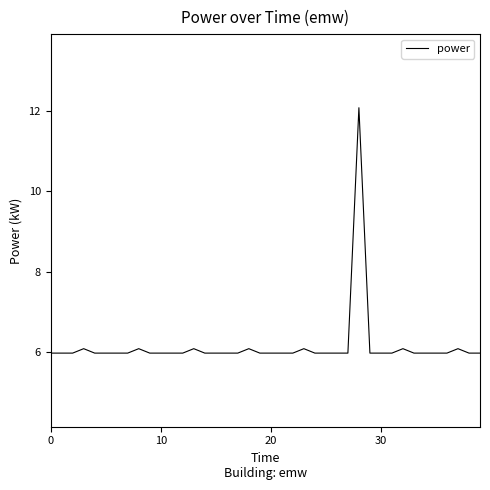

What is the difference between the maximum and minimum values?

6.1